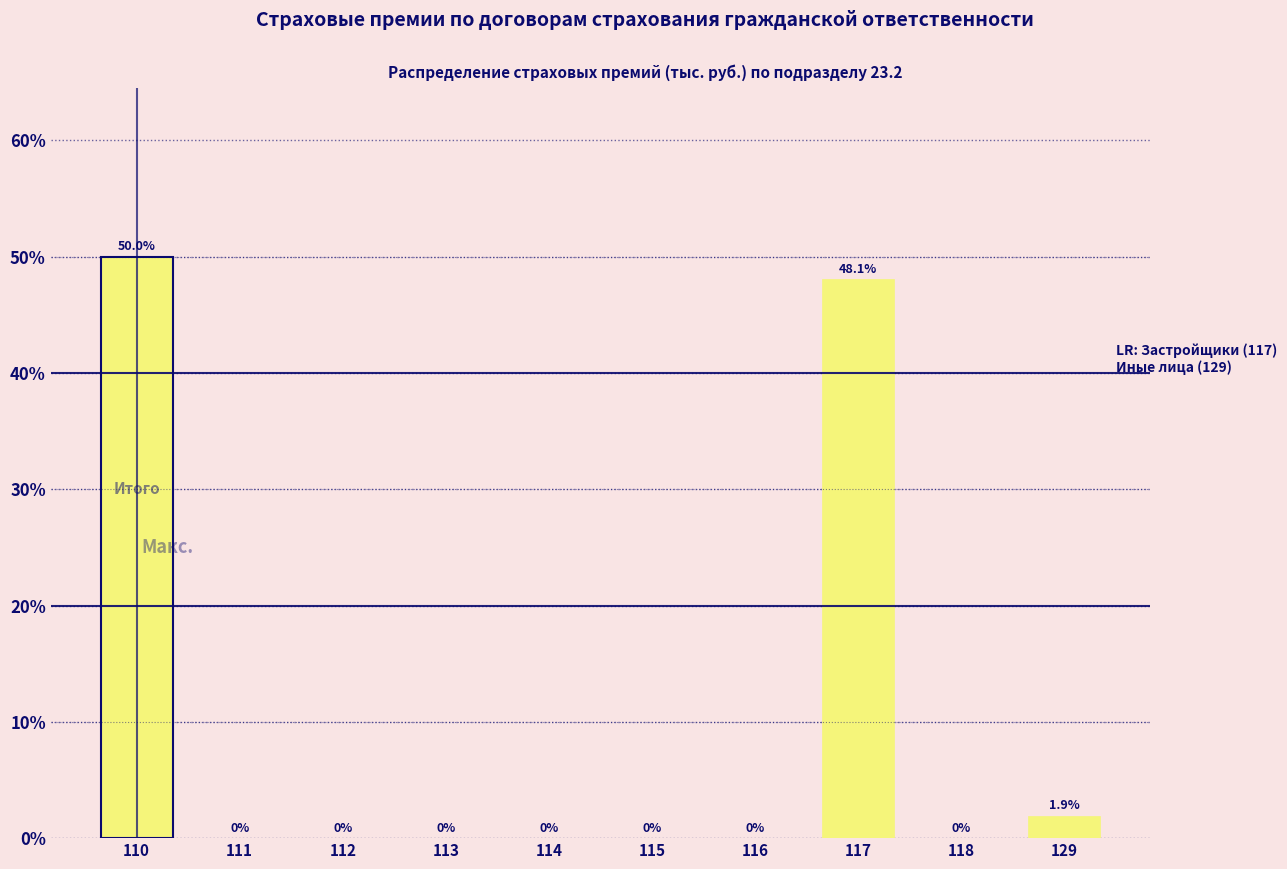

Reading left to right, list all the values displayed in this chart.

110=50.0	111=0.0	112=0.0	113=0.0	114=0.0	115=0.0	116=0.0	117=48.1	118=0.0	129=1.9